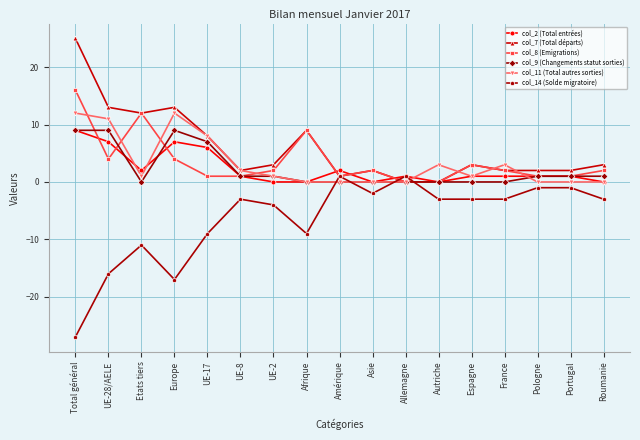

Is this an area chart (filled region under the line)?

No